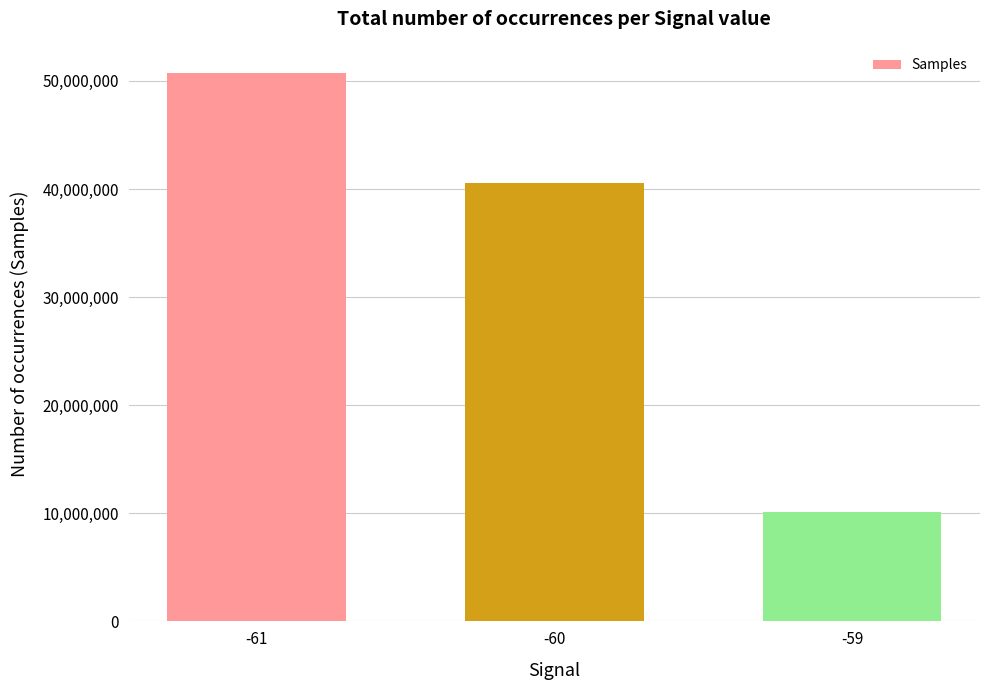

What is the value of the 2nd bar from the left?

40556910